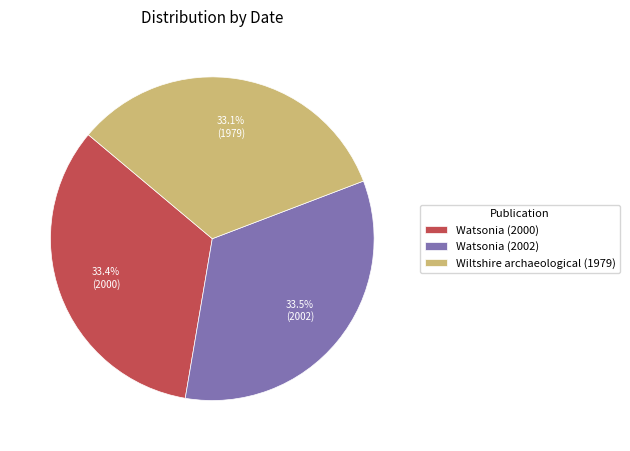

Is the sum of Wiltshire archaeological (1979) and Watsonia (2002) greater than half?

Yes